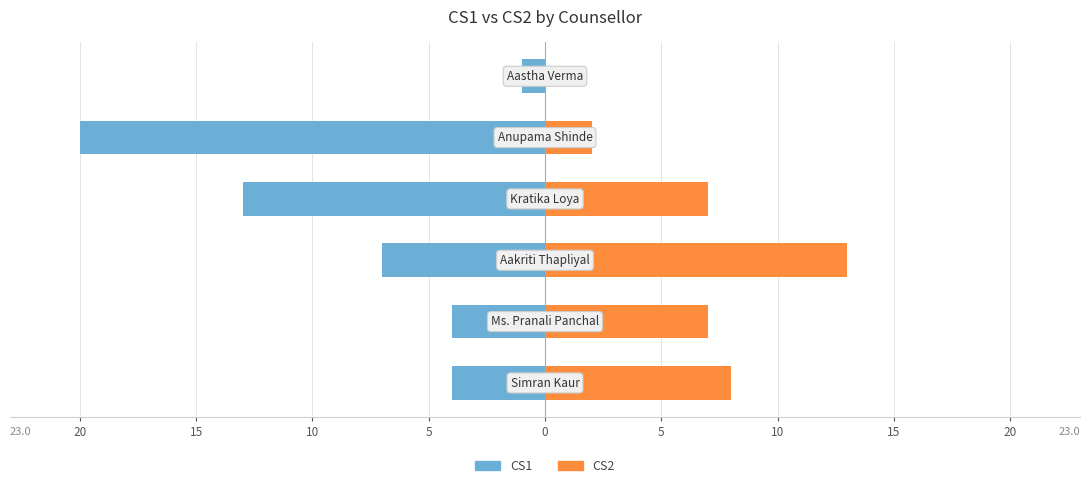

Are the bars horizontal?

Yes